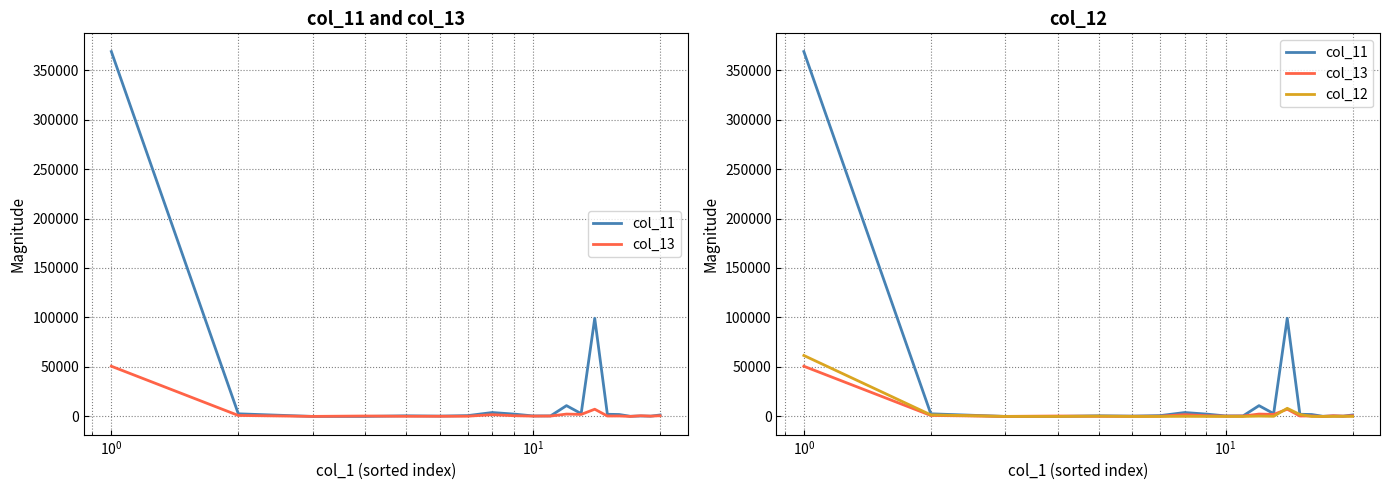

What is the value of the col_11 point at the 3rd from the left?

9